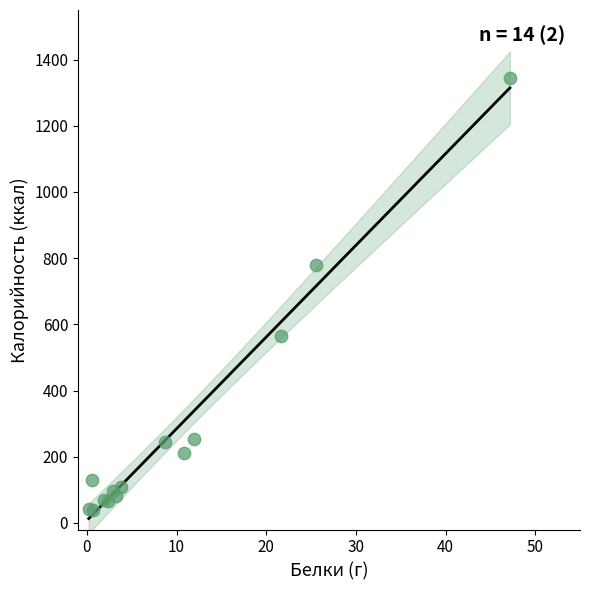

What Y value in the scatter plot is closest to 691?

778.0